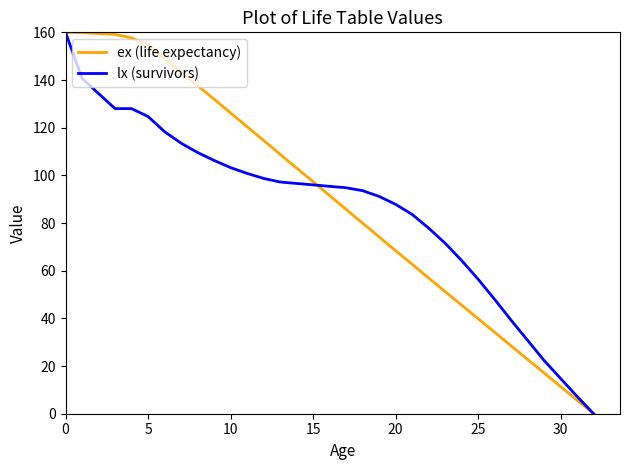

What is the maximum value shown in the chart?

160.0